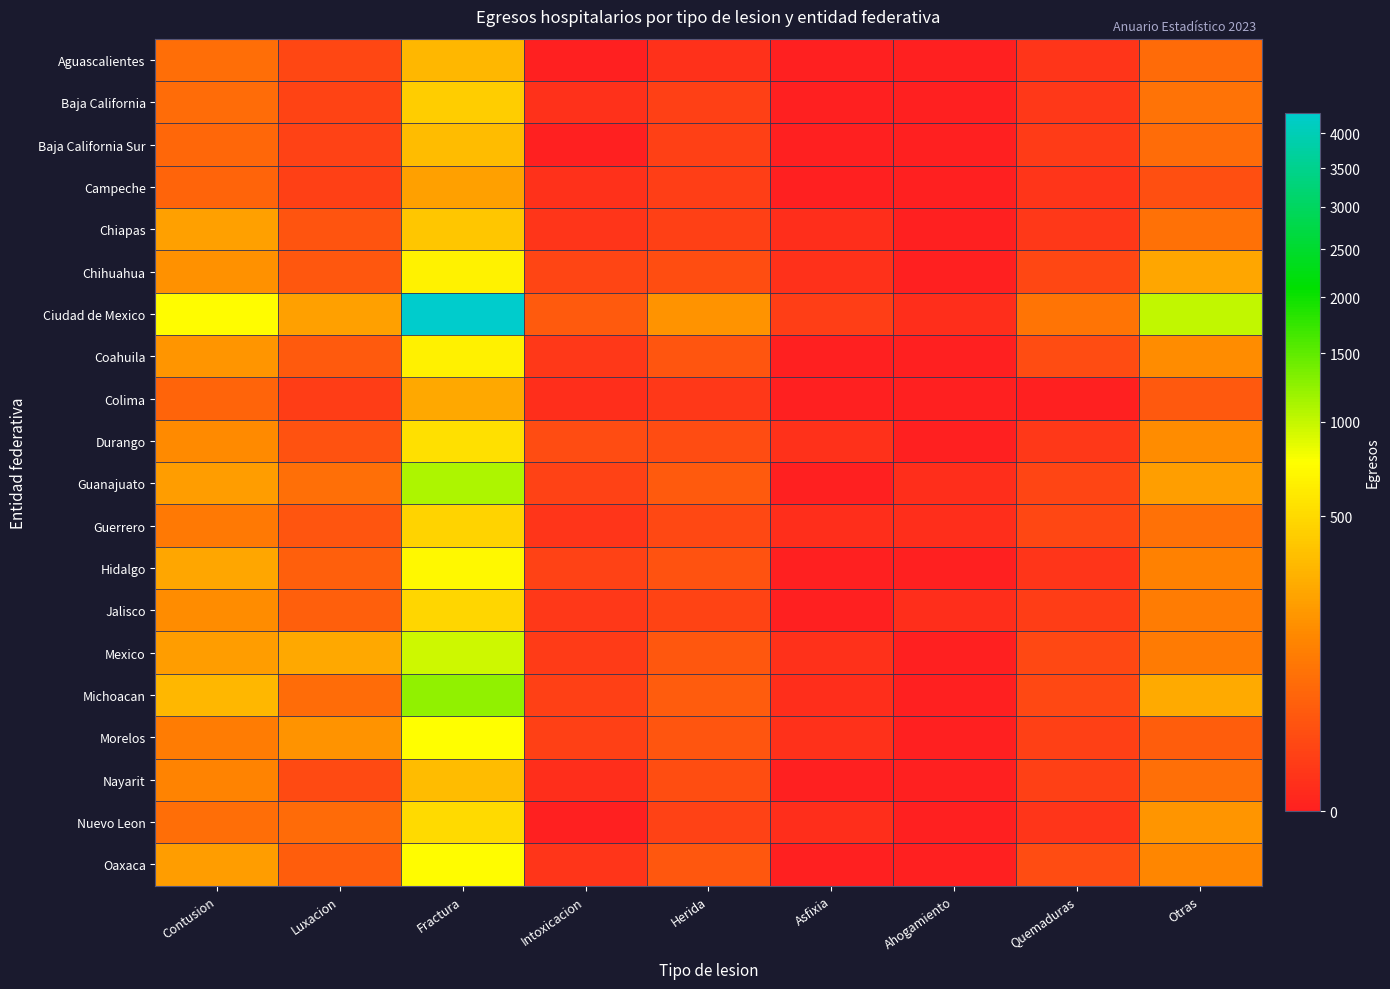

Reading left to right, transcribe all the data shown in this chart.

Aguascalientes: Contusion=69	Luxacion=12	Fractura=309	Intoxicacion=0	Herida=2	Asfixia=0	Ahogamiento=0	Quemaduras=3	Otras=60
Baja California: Contusion=64	Luxacion=10	Fractura=431	Intoxicacion=2	Herida=8	Asfixia=0	Ahogamiento=0	Quemaduras=4	Otras=80
Baja California Sur: Contusion=55	Luxacion=9	Fractura=334	Intoxicacion=0	Herida=8	Asfixia=0	Ahogamiento=0	Quemaduras=5	Otras=64
Campeche: Contusion=49	Luxacion=8	Fractura=214	Intoxicacion=2	Herida=7	Asfixia=0	Ahogamiento=0	Quemaduras=3	Otras=19
Chiapas: Contusion=214	Luxacion=25	Fractura=387	Intoxicacion=3	Herida=8	Asfixia=1	Ahogamiento=0	Quemaduras=4	Otras=73
Chihuahua: Contusion=168	Luxacion=28	Fractura=670	Intoxicacion=11	Herida=18	Asfixia=2	Ahogamiento=0	Quemaduras=12	Otras=237
Ciudad de Mexico: Contusion=741	Luxacion=217	Fractura=4307	Intoxicacion=34	Herida=169	Asfixia=7	Ahogamiento=1	Quemaduras=82	Otras=1013
Coahuila: Contusion=176	Luxacion=34	Fractura=653	Intoxicacion=4	Herida=26	Asfixia=0	Ahogamiento=0	Quemaduras=17	Otras=150
Colima: Contusion=49	Luxacion=6	Fractura=250	Intoxicacion=1	Herida=4	Asfixia=0	Ahogamiento=0	Quemaduras=0	Otras=30
Durango: Contusion=144	Luxacion=23	Fractura=540	Intoxicacion=16	Herida=16	Asfixia=2	Ahogamiento=0	Quemaduras=4	Otras=148
Guanajuato: Contusion=201	Luxacion=71	Fractura=1103	Intoxicacion=9	Herida=32	Asfixia=0	Ahogamiento=1	Quemaduras=11	Otras=209
Guerrero: Contusion=96	Luxacion=26	Fractura=458	Intoxicacion=3	Herida=13	Asfixia=1	Ahogamiento=1	Quemaduras=12	Otras=74
Hidalgo: Contusion=236	Luxacion=41	Fractura=704	Intoxicacion=9	Herida=22	Asfixia=0	Ahogamiento=0	Quemaduras=3	Otras=118
Jalisco: Contusion=149	Luxacion=41	Fractura=485	Intoxicacion=4	Herida=10	Asfixia=0	Ahogamiento=1	Quemaduras=6	Otras=105
Mexico: Contusion=201	Luxacion=244	Fractura=961	Intoxicacion=5	Herida=28	Asfixia=2	Ahogamiento=0	Quemaduras=13	Otras=99
Michoacan: Contusion=307	Luxacion=65	Fractura=1229	Intoxicacion=8	Herida=35	Asfixia=1	Ahogamiento=0	Quemaduras=13	Otras=255
Morelos: Contusion=105	Luxacion=174	Fractura=747	Intoxicacion=8	Herida=26	Asfixia=2	Ahogamiento=0	Quemaduras=8	Otras=39
Nayarit: Contusion=120	Luxacion=15	Fractura=335	Intoxicacion=1	Herida=18	Asfixia=0	Ahogamiento=0	Quemaduras=8	Otras=70
Nuevo Leon: Contusion=66	Luxacion=62	Fractura=506	Intoxicacion=0	Herida=9	Asfixia=1	Ahogamiento=0	Quemaduras=3	Otras=177
Oaxaca: Contusion=205	Luxacion=39	Fractura=746	Intoxicacion=3	Herida=29	Asfixia=0	Ahogamiento=0	Quemaduras=17	Otras=130